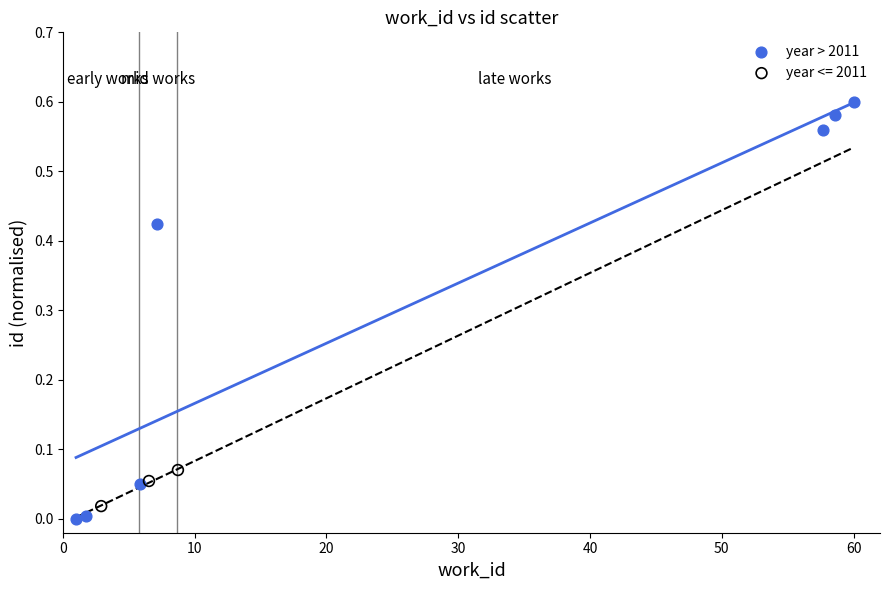

Which series contains the highest Y value?

year > 2011